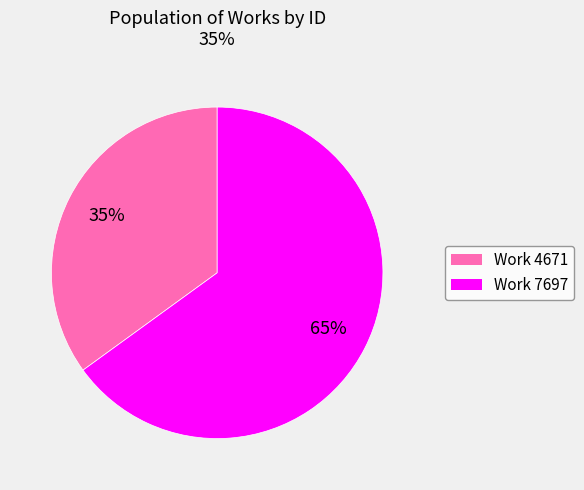

To the nearest percent, what is the average slice percentage?

50%